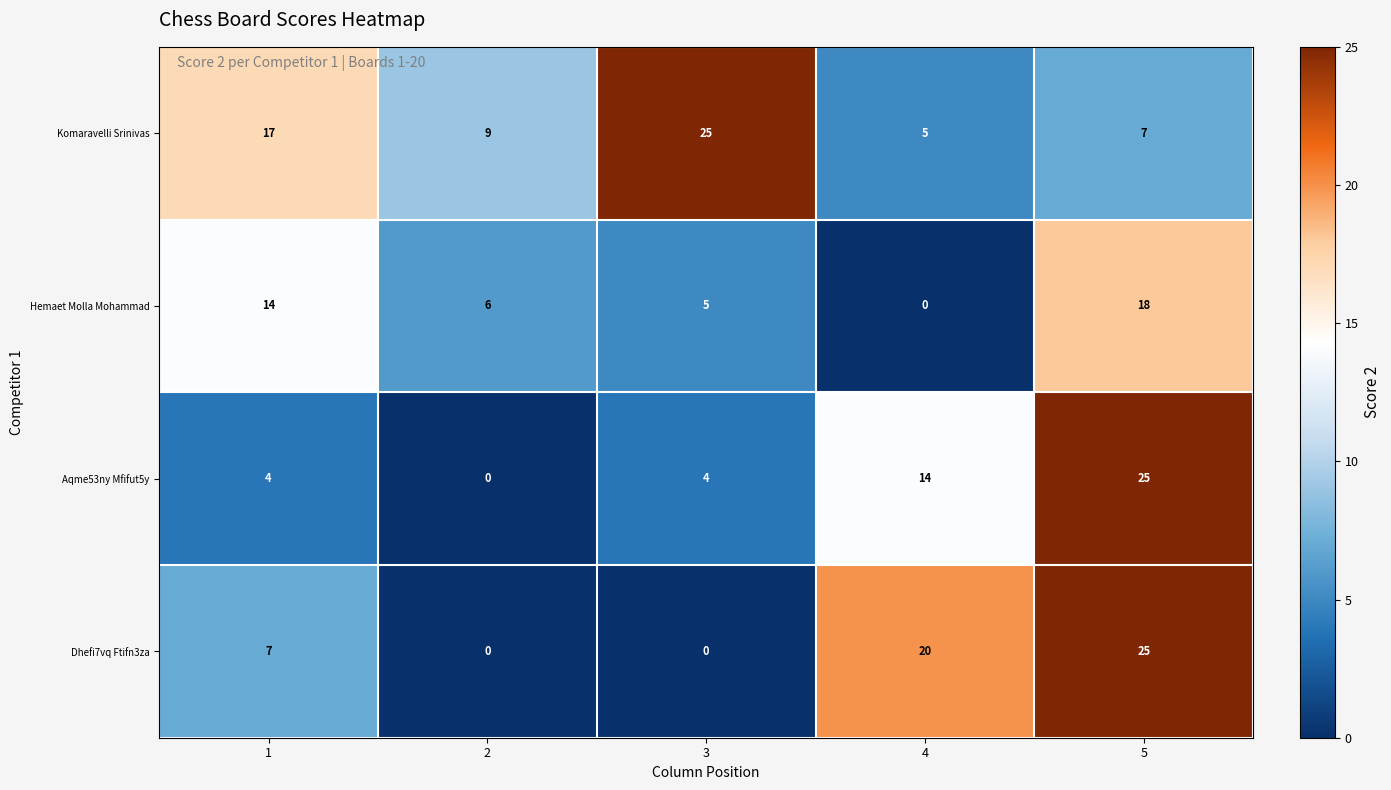

What is the sum of the Komaravelli Srinivas values at 1 and 5?

24